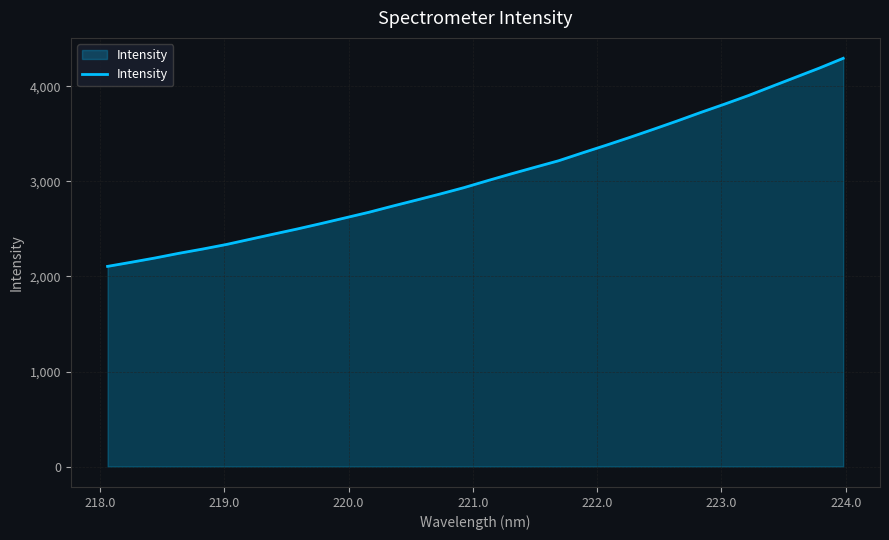

Count the number of values greater than 3007.

16